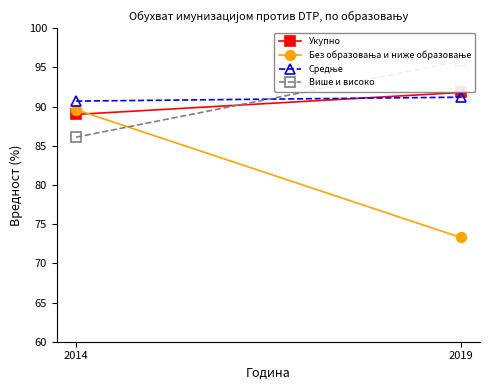

Reading left to right, transcribe all the data shown in this chart.

Укупно: 89.0	91.8
Без образовања и ниже образовање: 89.6	73.3
Средње: 90.7	91.2
Више и високо: 86.1	95.8